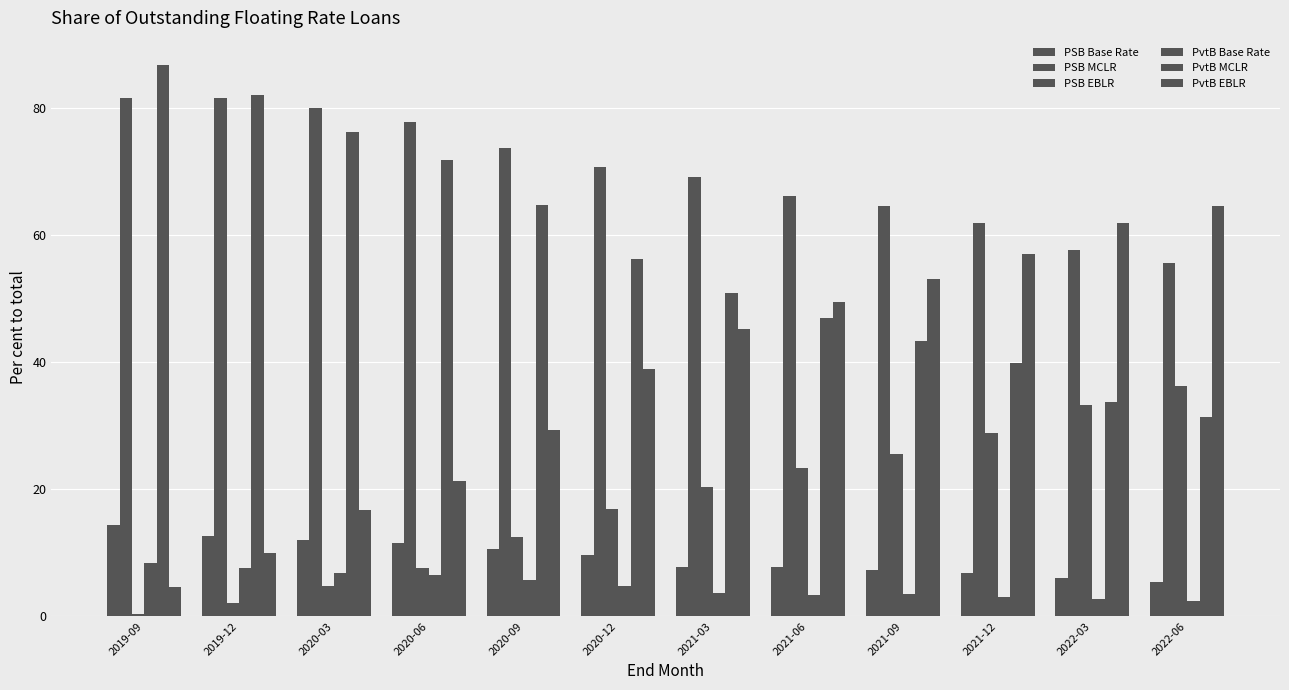

What is the maximum value shown in the chart?

86.7